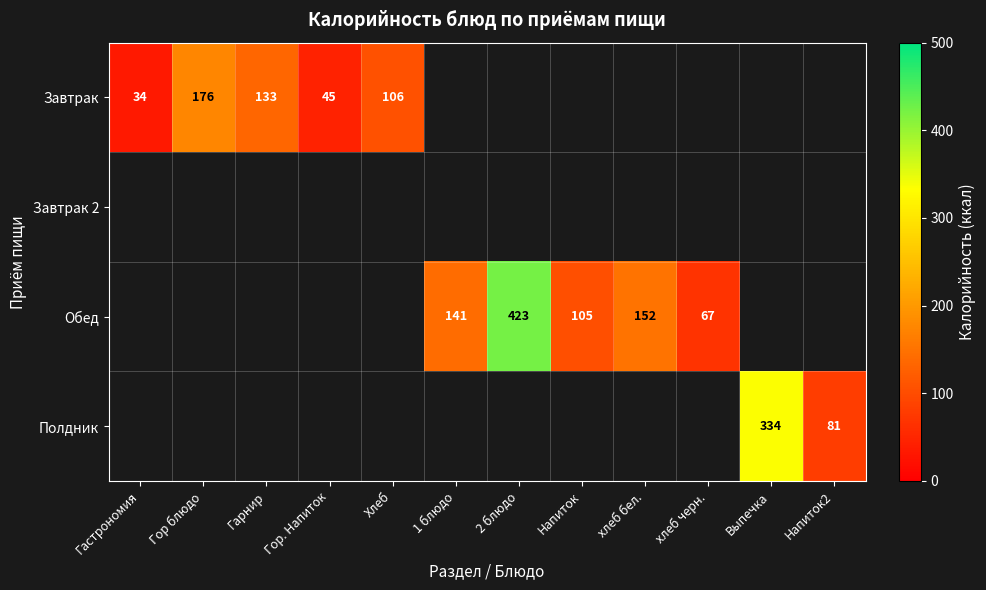

How many categories are shown in the chart?

12